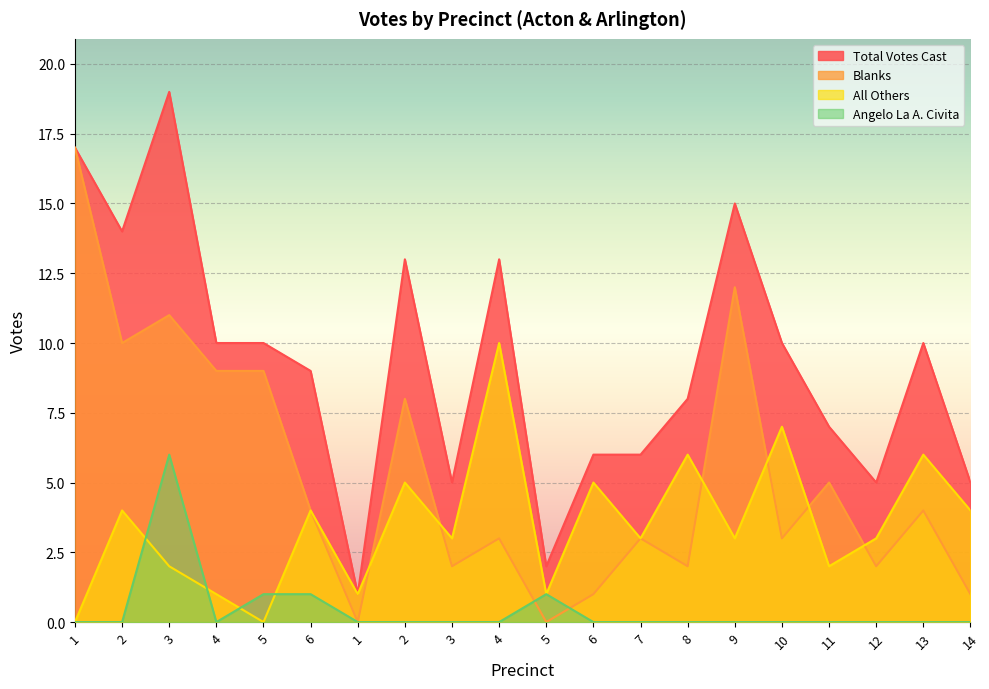

How many intersections are there between Blanks and All Others?

6